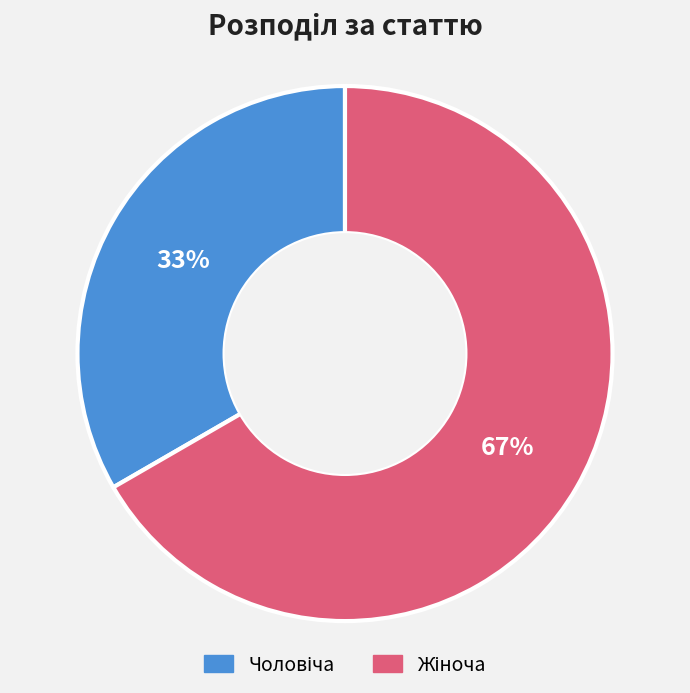

How many segments does this pie chart have?

2